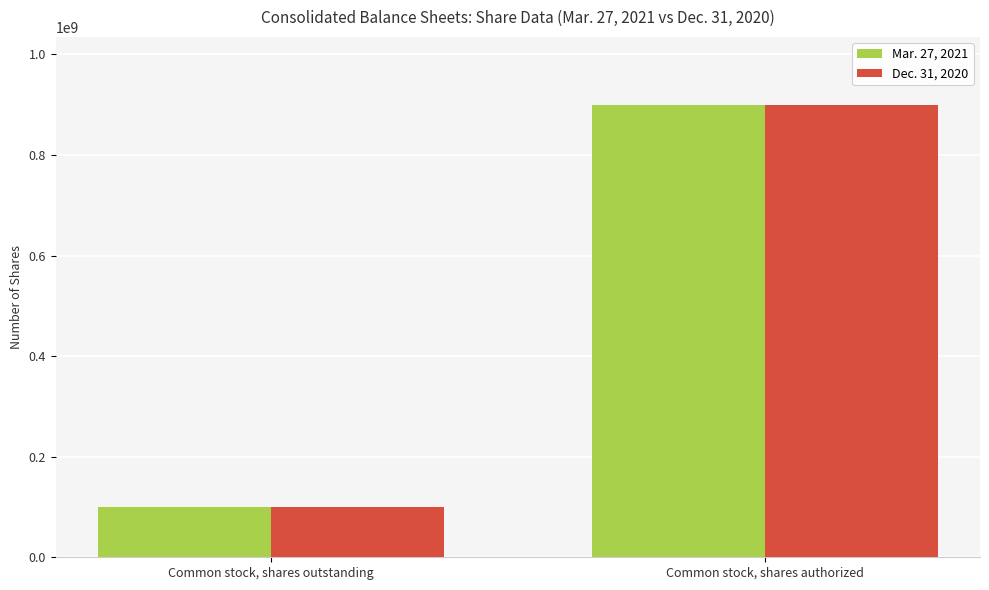

Reading right to left, what are all the values shown in this chart?

Mar. 27, 2021: Common stock, shares authorized=900000000	Common stock, shares outstanding=100146904
Dec. 31, 2020: Common stock, shares authorized=900000000	Common stock, shares outstanding=100806068